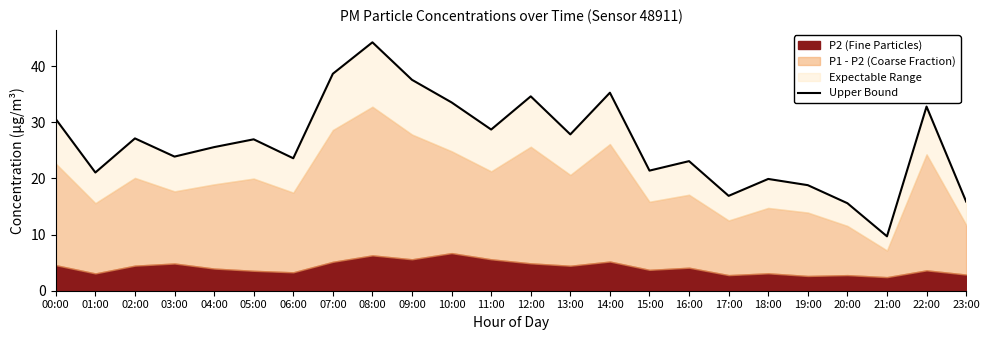

What is the maximum value shown in the chart?

44.3